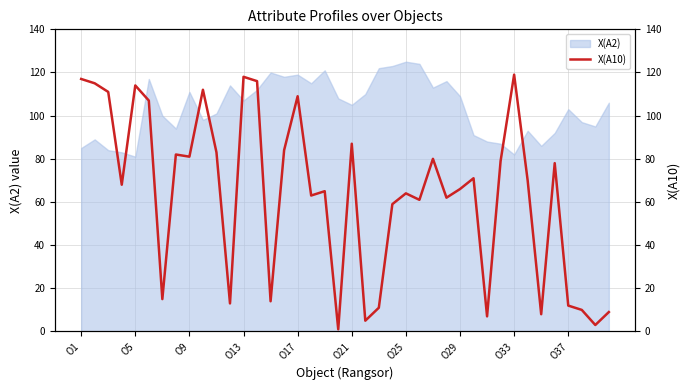

What is the lowest value of the X(A2) series?

81